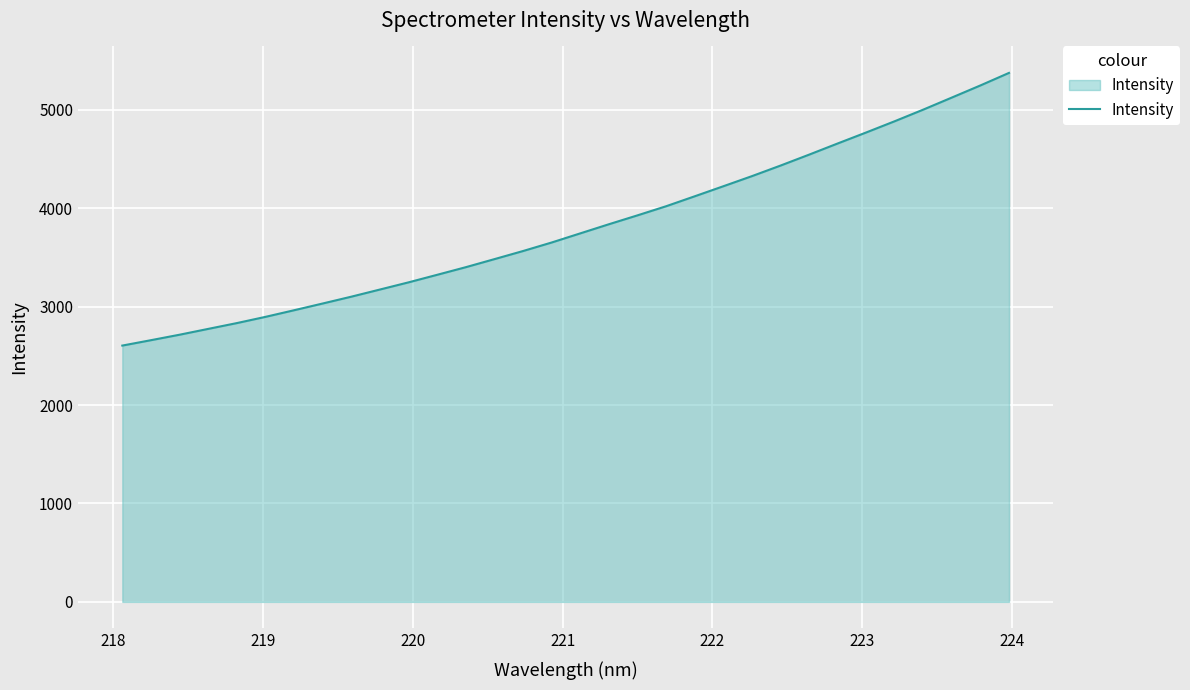

What is the sum of all values?

121642.4